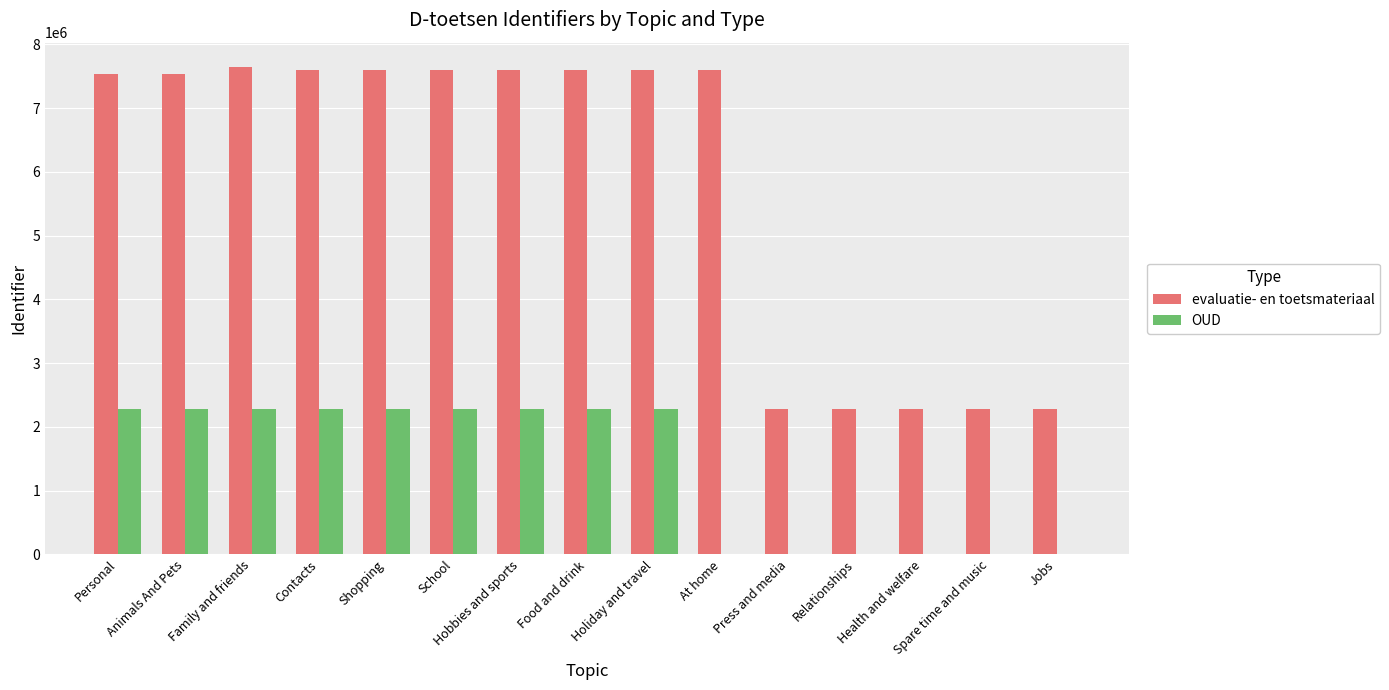

What is the sum of all OUD values?

20488604